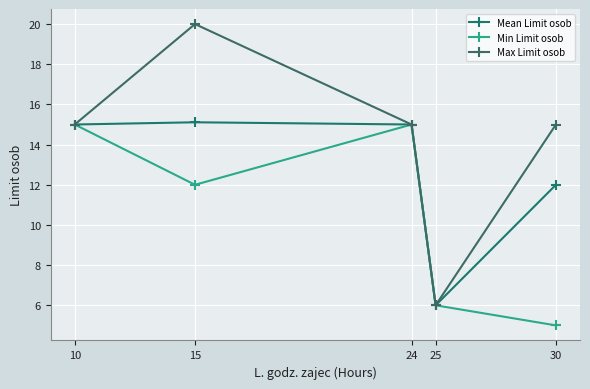

What is the spread (max minus min) of values at 15?

8.0